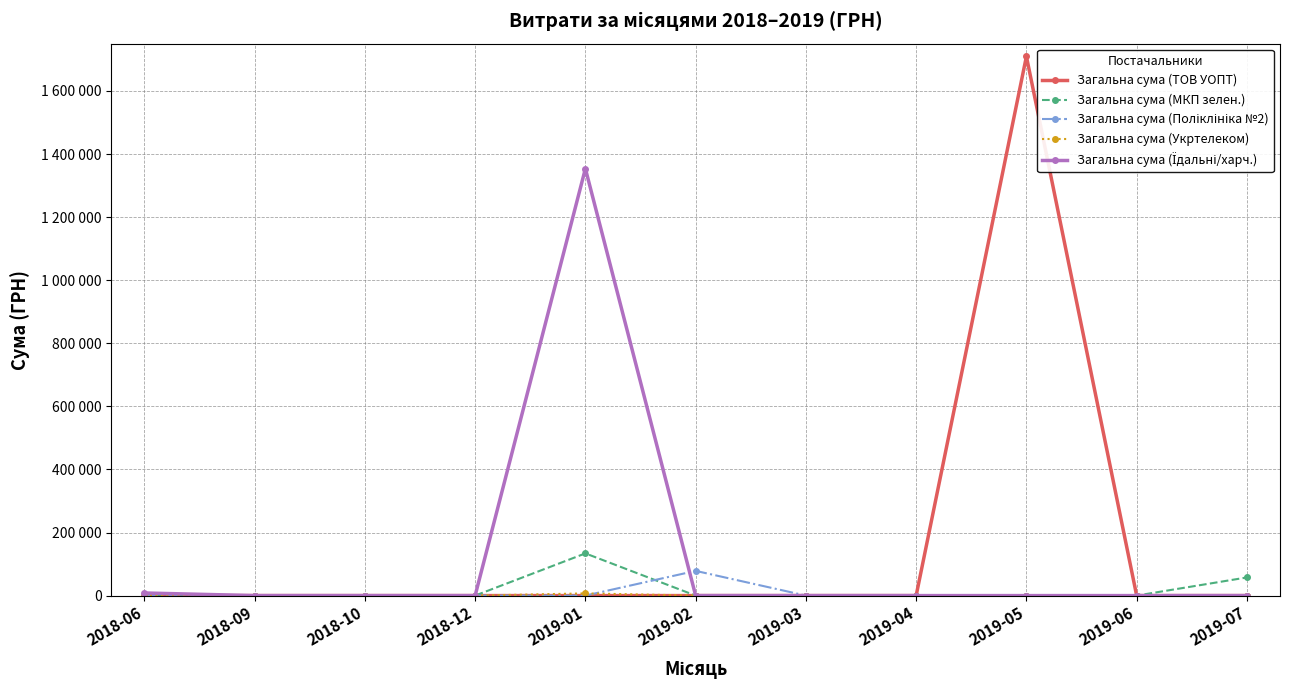

Which series ends up on top after the final intersection of Загальна сума (МКП зелен.) and Загальна сума (Поліклініка №2)?

Загальна сума (Поліклініка №2)